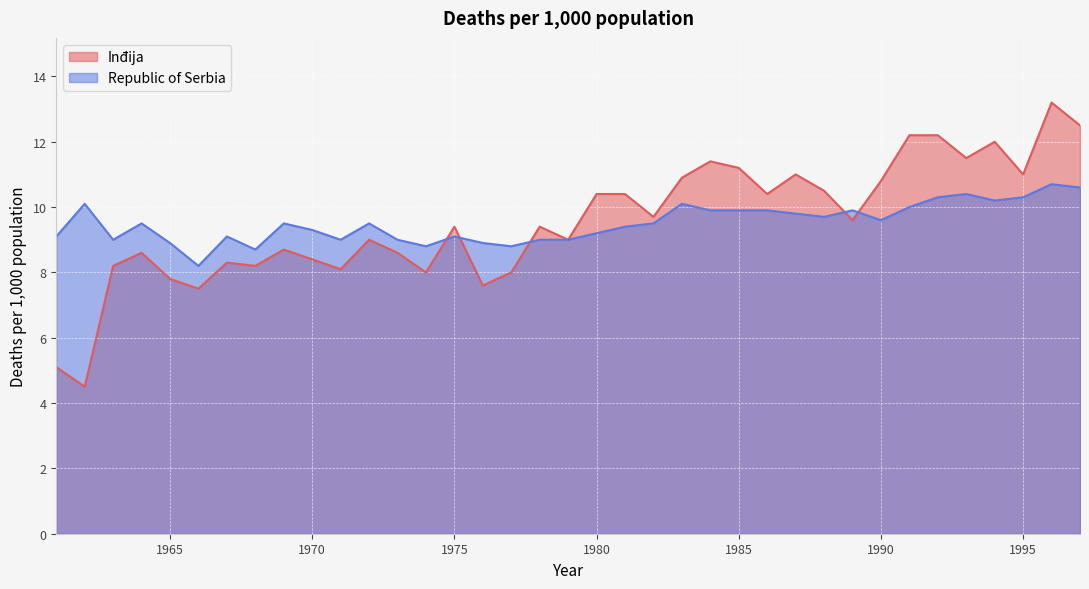

What is the approximate value of Republic of Serbia at 1971?

9.0